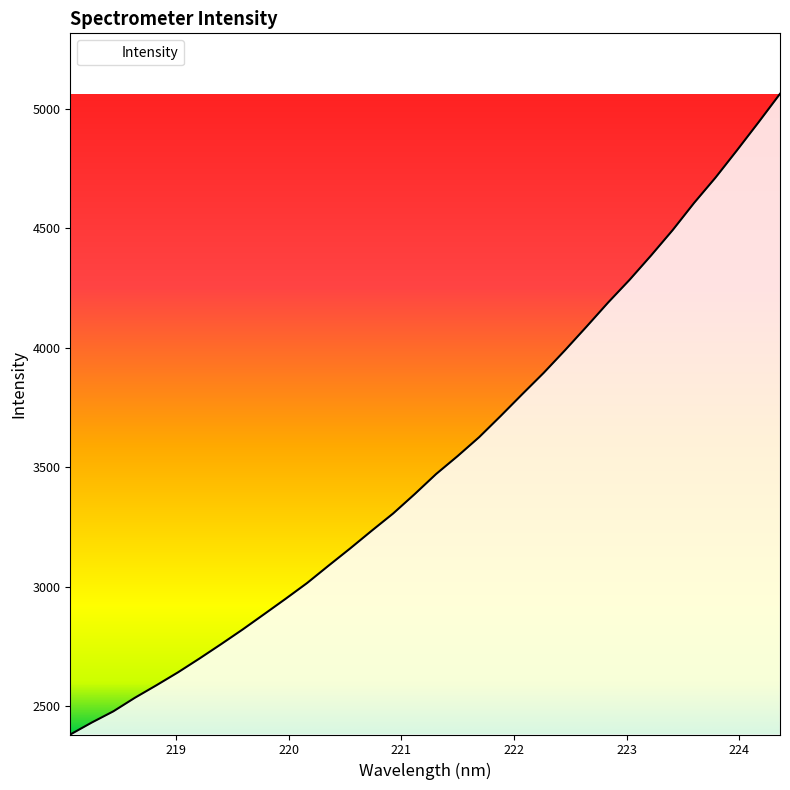

What is the smallest value displayed?

2382.0